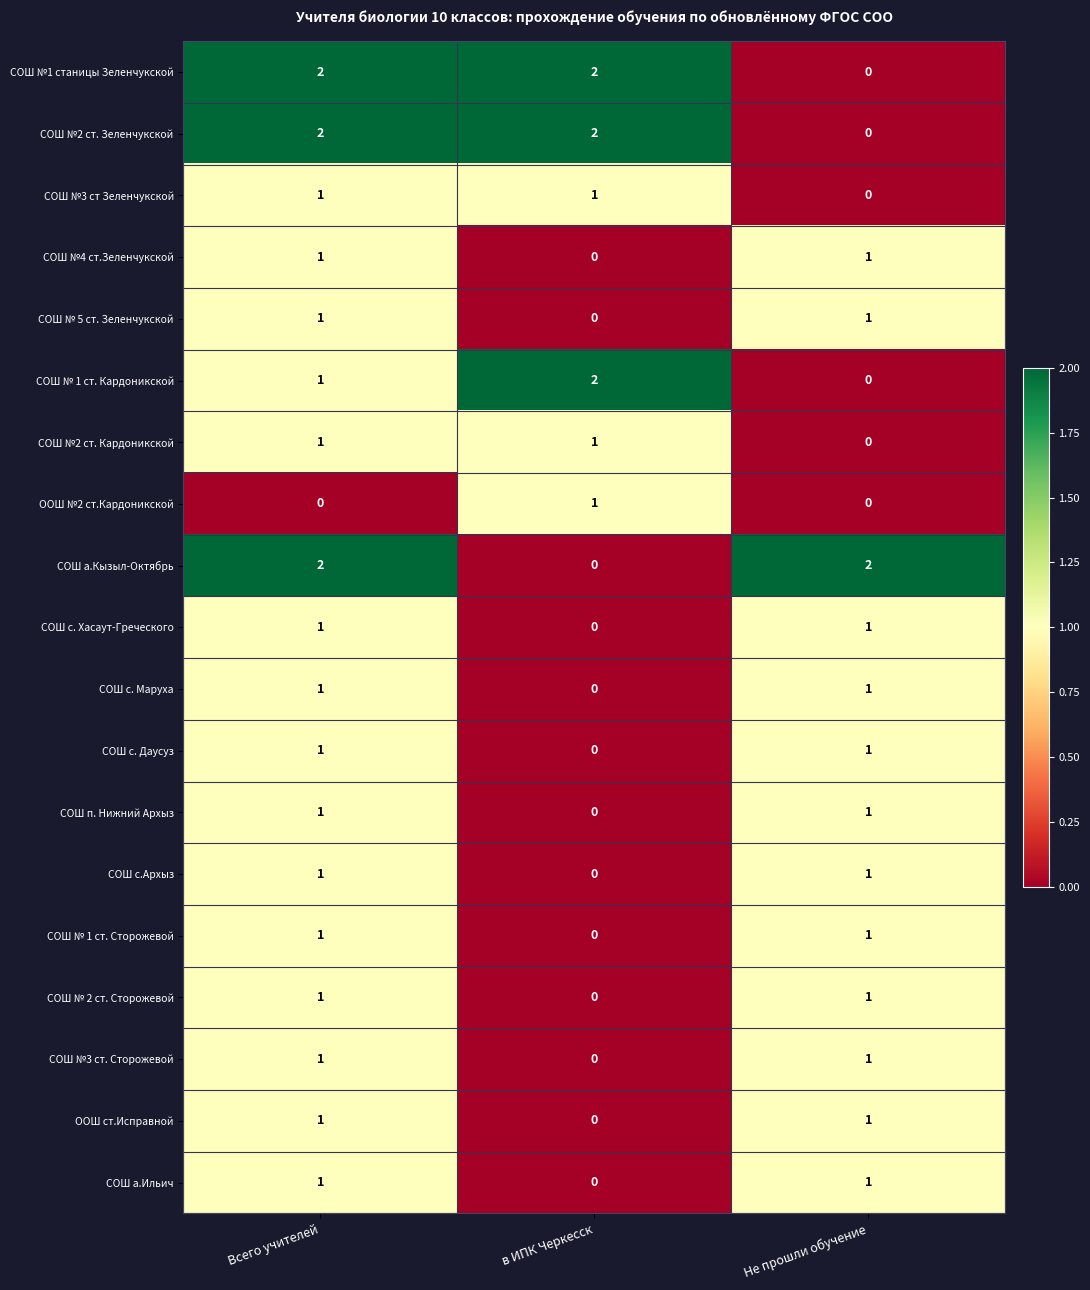

Count the number of categories in the chart.

3